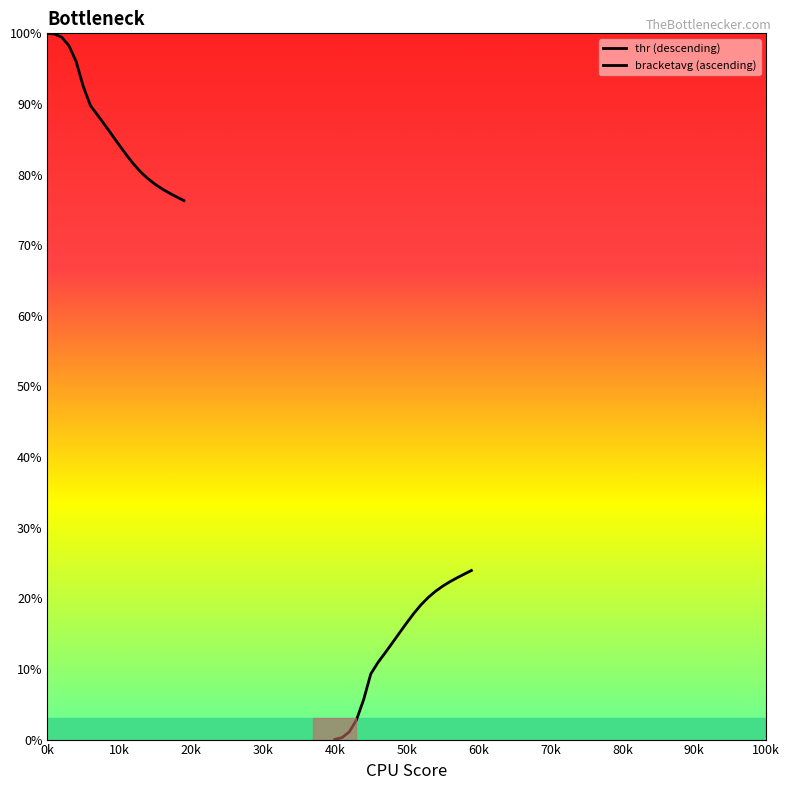

Reading left to right, what are all the values shown in this chart?

thr (descending): 100.0	99.9	99.4	98.3	96.0	92.5	89.8	88.4	87.0	85.6	84.2	82.8	81.5	80.4	79.4	78.6	78.0	77.4	76.8	76.3
bracketavg (ascending): 0.0	0.3	1.1	2.8	5.6	9.3	10.9	12.3	13.7	15.1	16.5	17.9	19.1	20.1	21.0	21.7	22.3	22.9	23.4	23.9